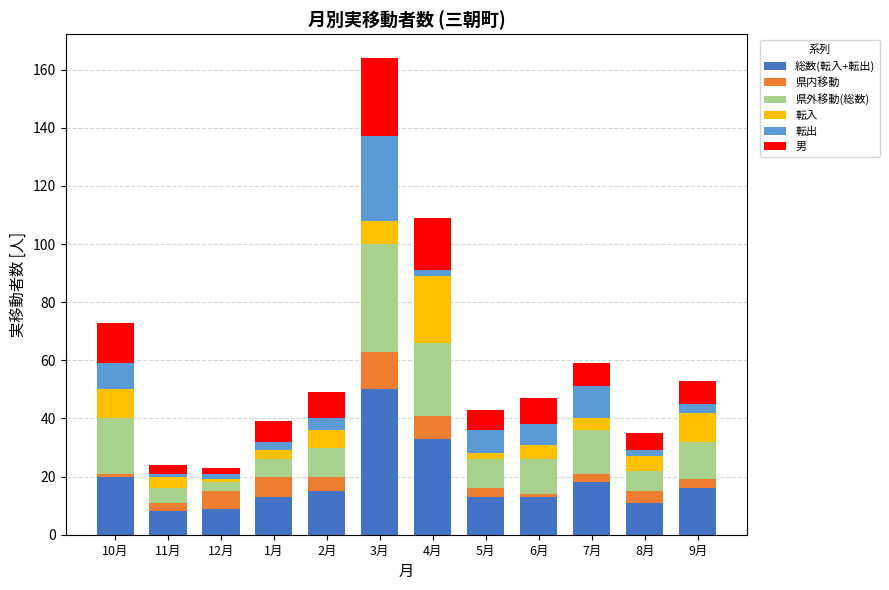

At which category is the sum across all series the highest?

3月